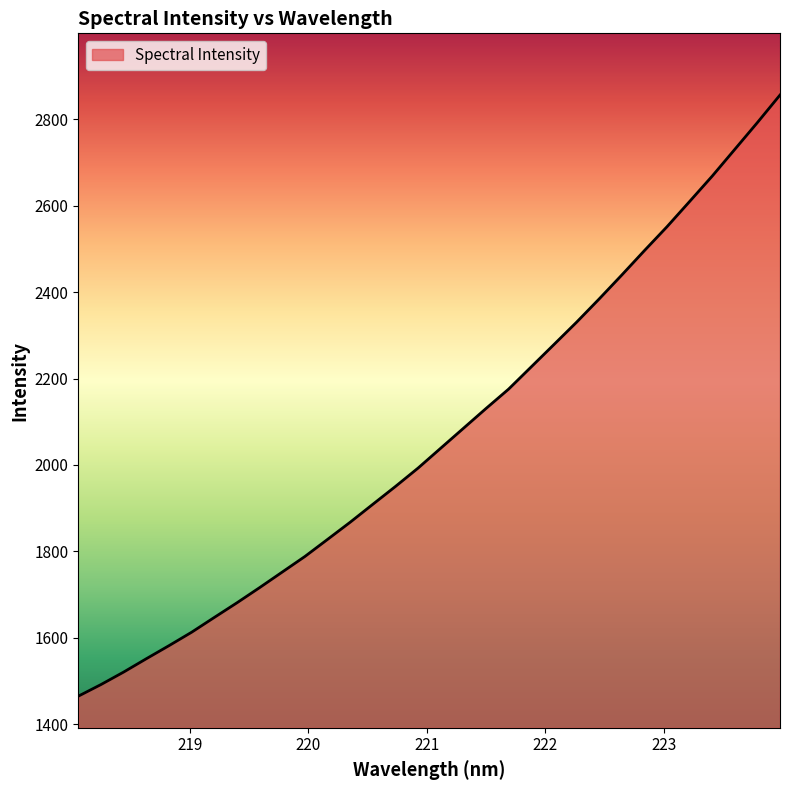

What is the minimum value shown in the chart?

1464.8